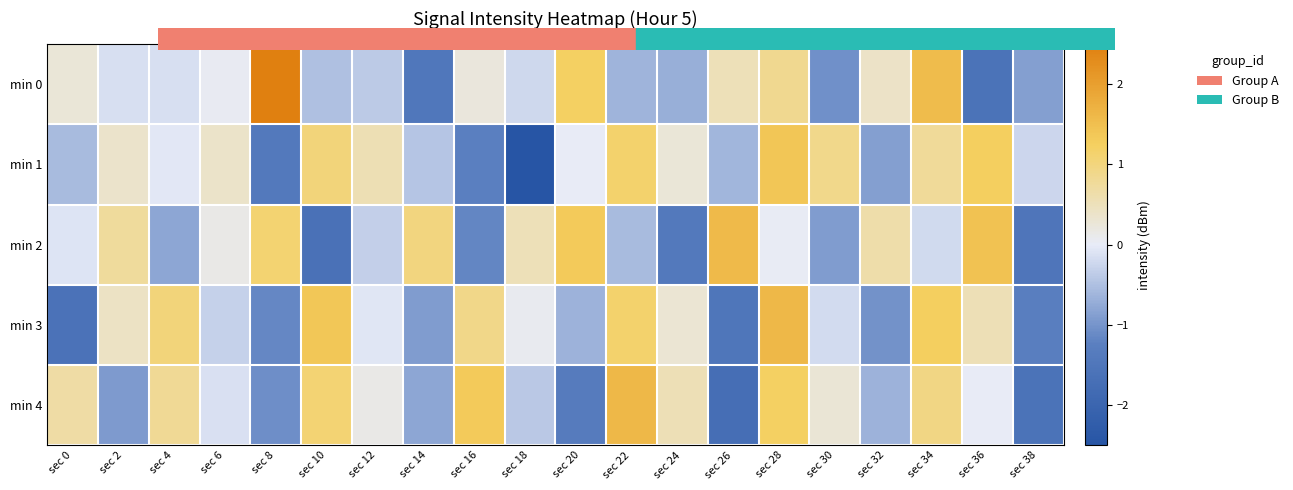

How many series are shown in this chart?

5